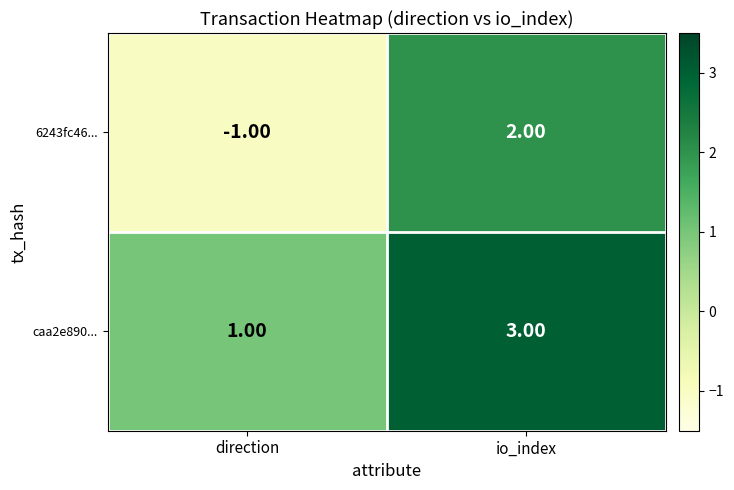

Which series has the largest total across all categories?

caa2e890...